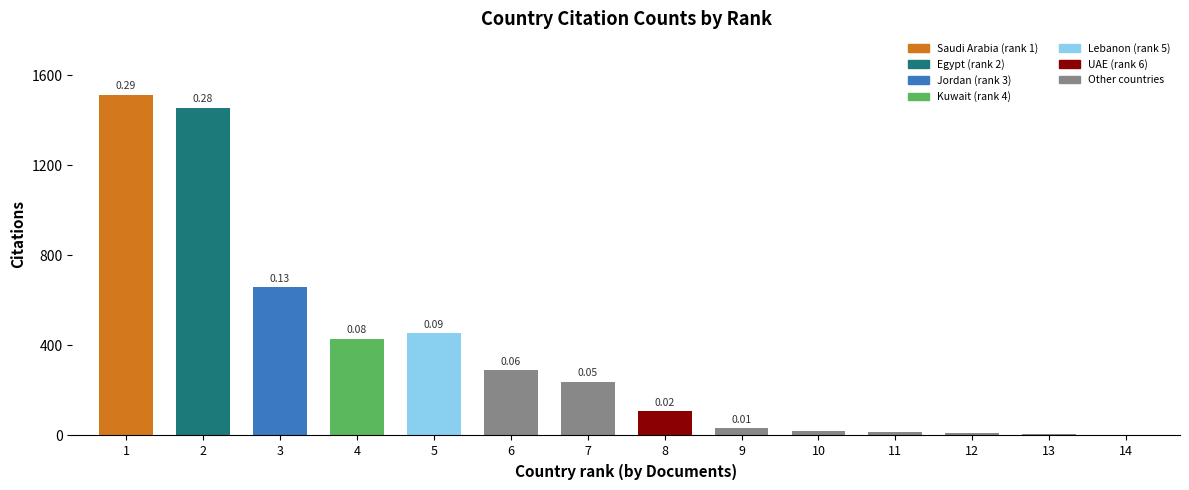

How many bars are there in total?

14